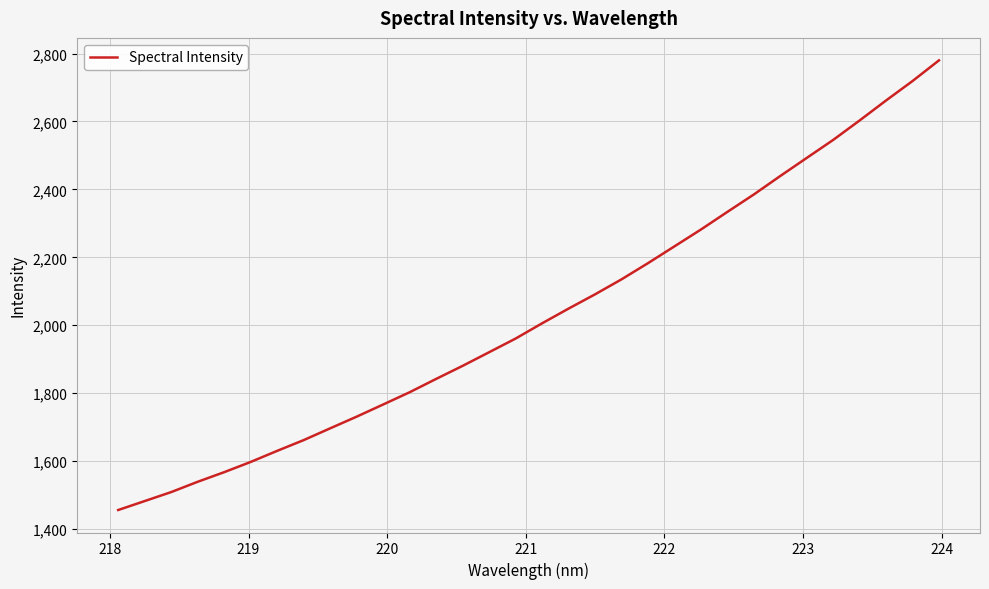

What is the minimum value shown in the chart?

1456.2